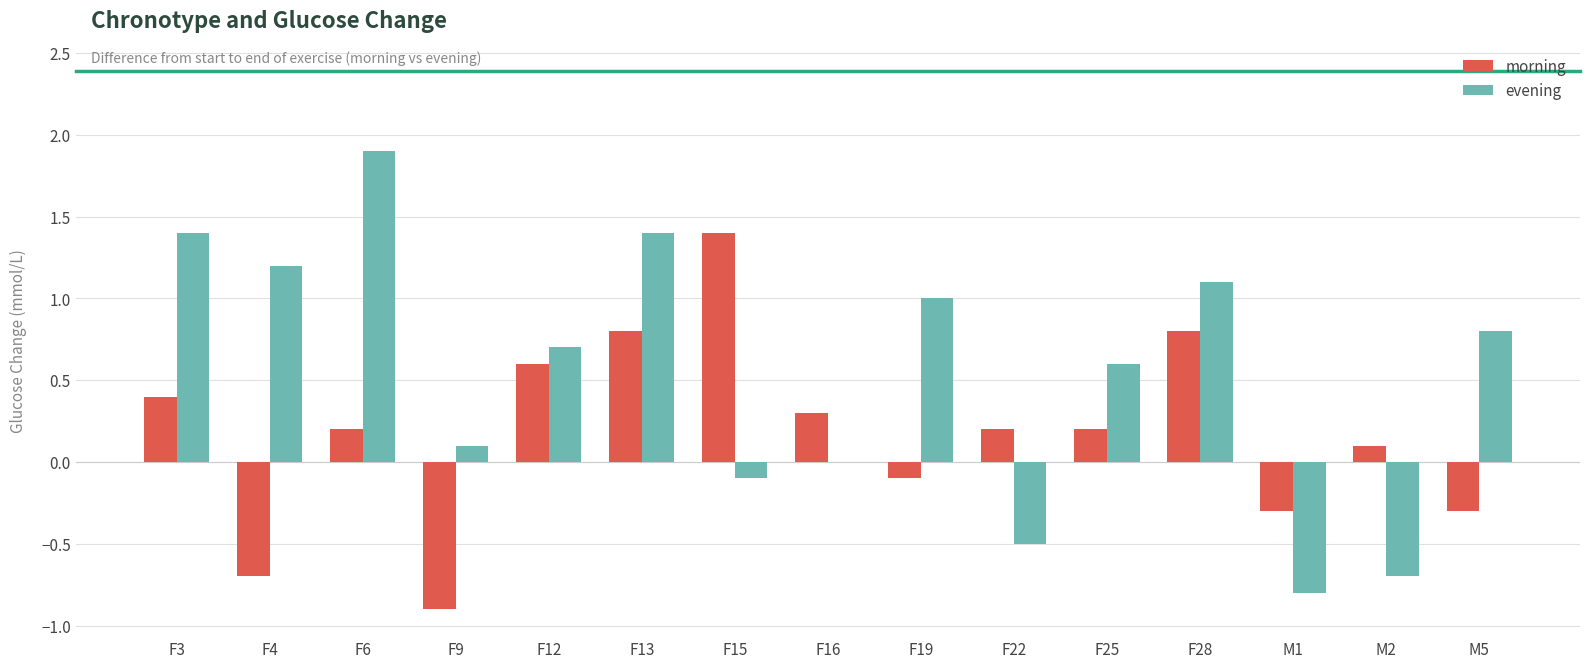

What is the maximum value shown in the chart?

1.9